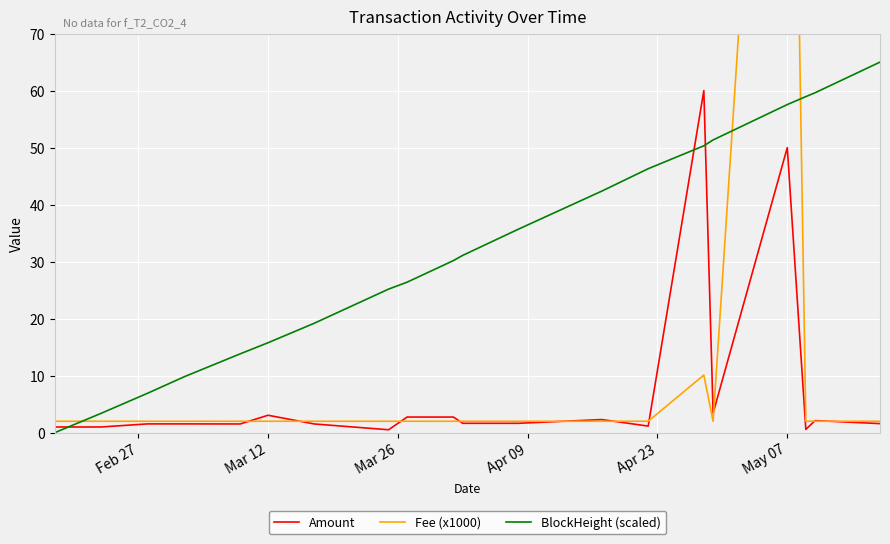

How many lines are shown in the chart?

3